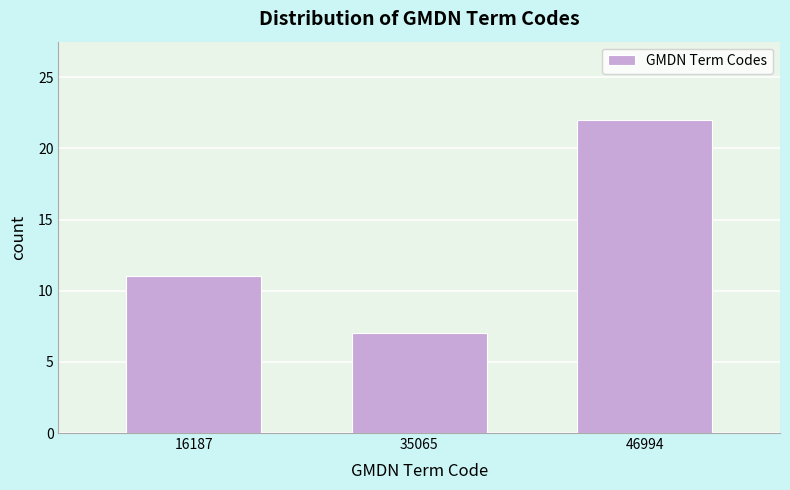

Reading left to right, list all the values displayed in this chart.

16187=11	35065=7	46994=22